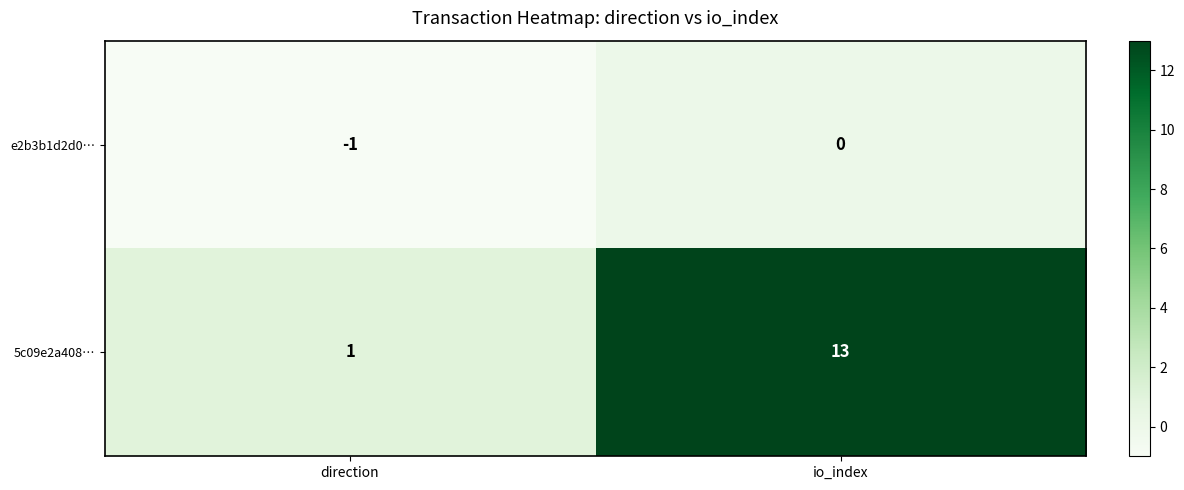

What is the difference between the highest and lowest values at io_index?

13